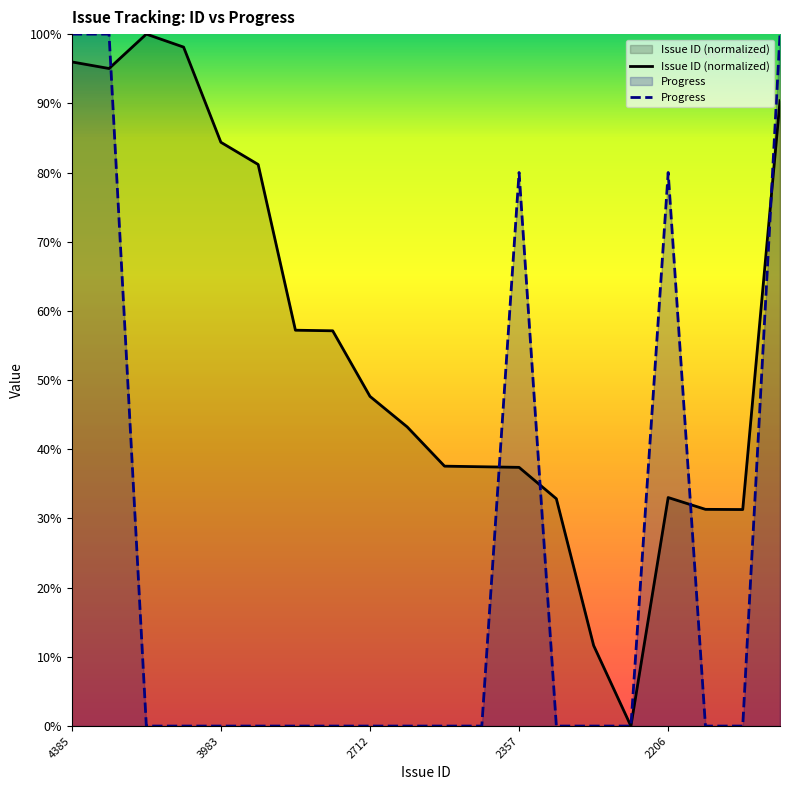

Which series has the largest total across all categories?

Issue ID (normalized)